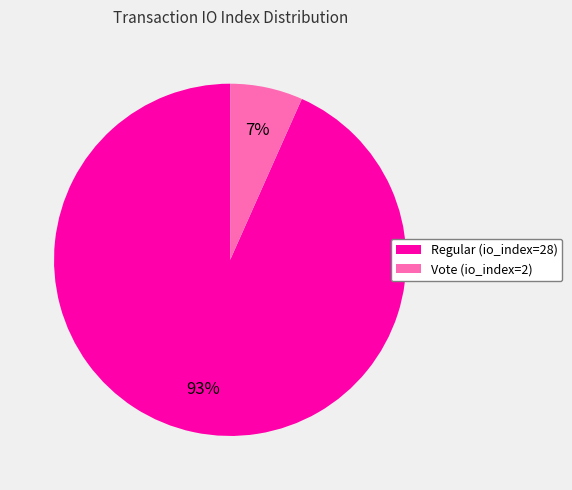

What is the ratio of the value at Vote (io_index=2) to the value at Regular (io_index=28)?

0.1